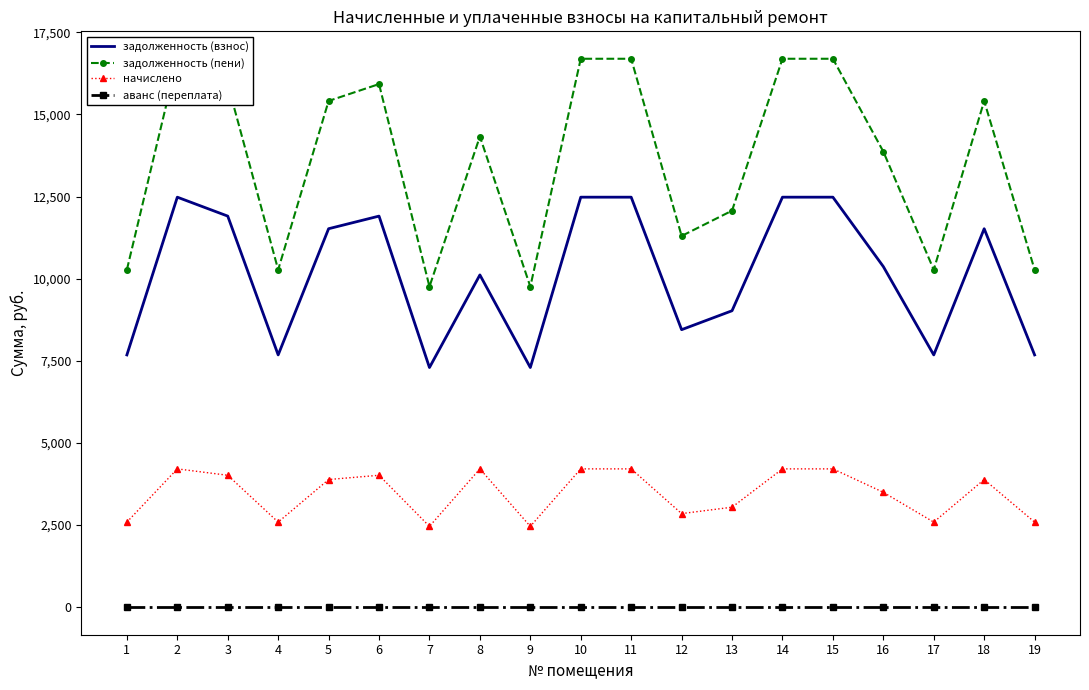

True or false: начислено and аванс (переплата) intersect in this chart.

False